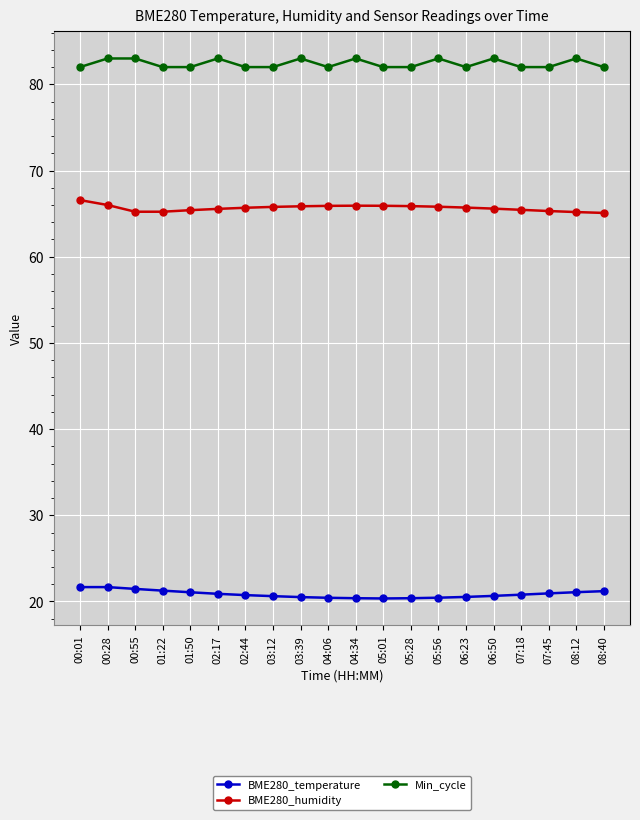

True or false: BME280_temperature has a value of 9.6 at 01:22.

False